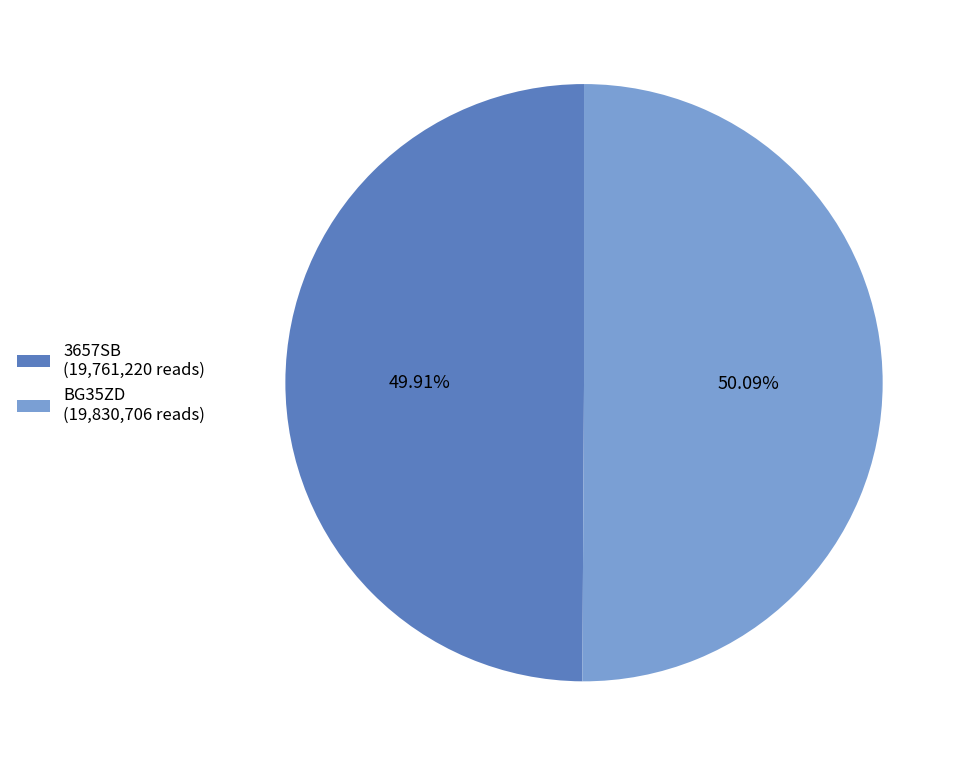

Is the sum of BG35ZD (19,830,706 reads) and 3657SB (19,761,220 reads) greater than half?

Yes